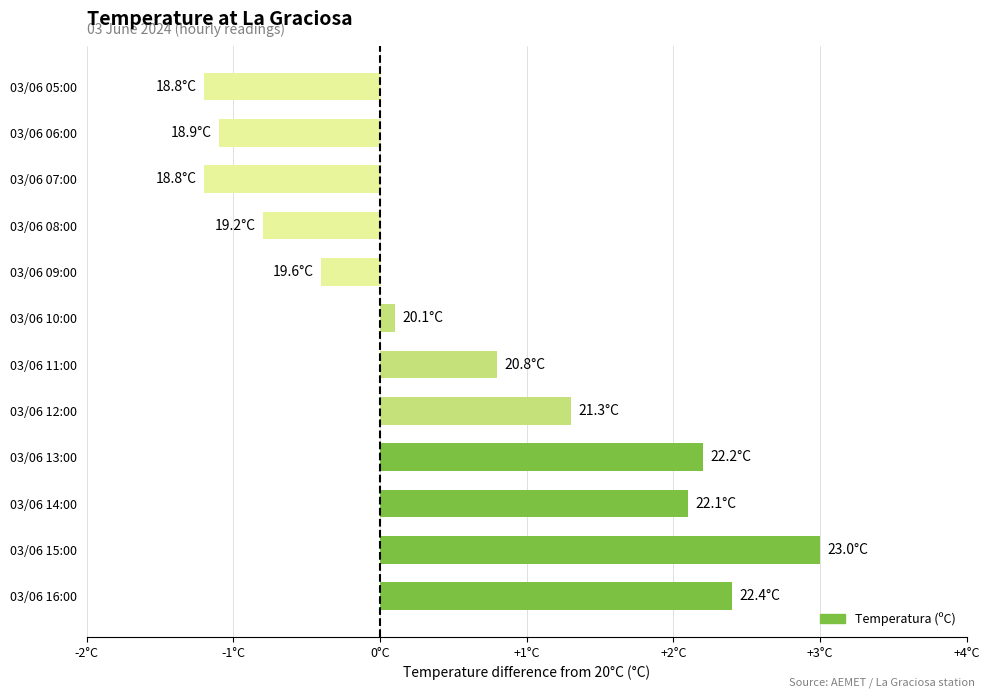

What is the average value?

0.6